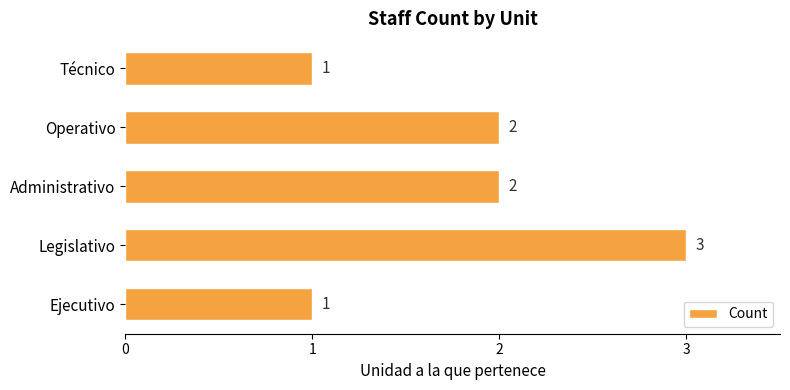

The chart shows a value of 2 at Administrativo. True or false?

True